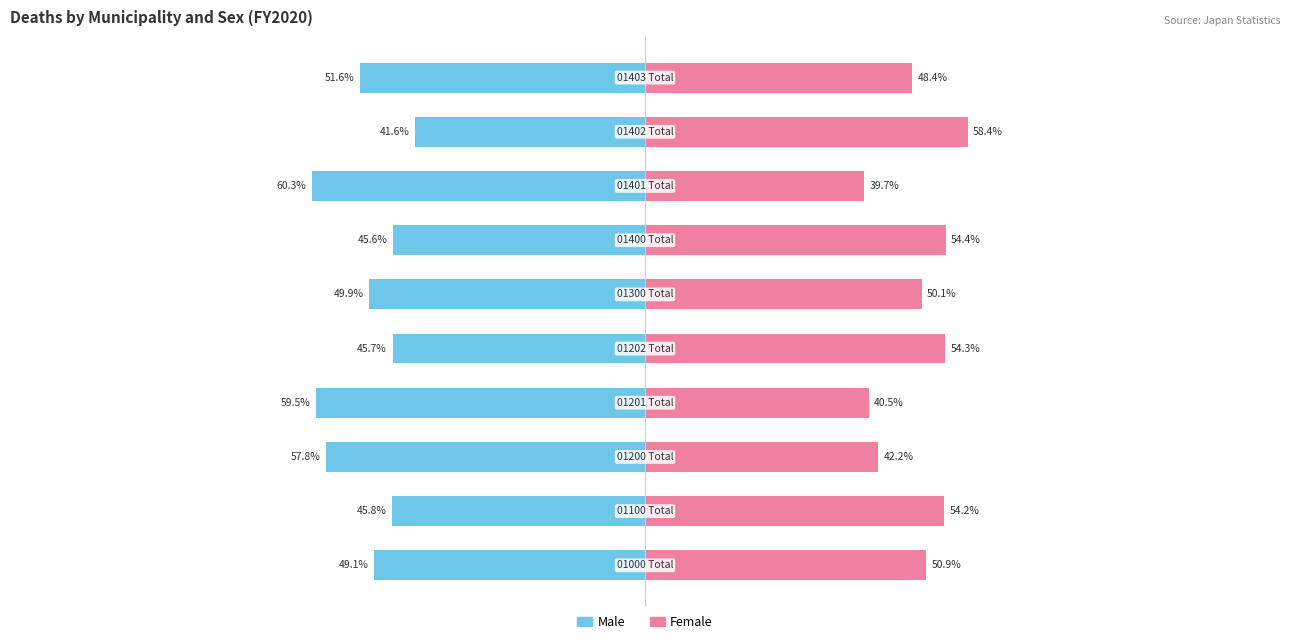

Reading right to left, list all the values displayed in this chart.

Male: 9=-51.6	8=-41.6	7=-60.3	6=-45.6	5=-49.9	4=-45.7	3=-59.5	2=-57.8	1=-45.8	0=-49.1
Female: 9=48.4	8=58.4	7=39.7	6=54.4	5=50.1	4=54.3	3=40.5	2=42.2	1=54.2	0=50.9